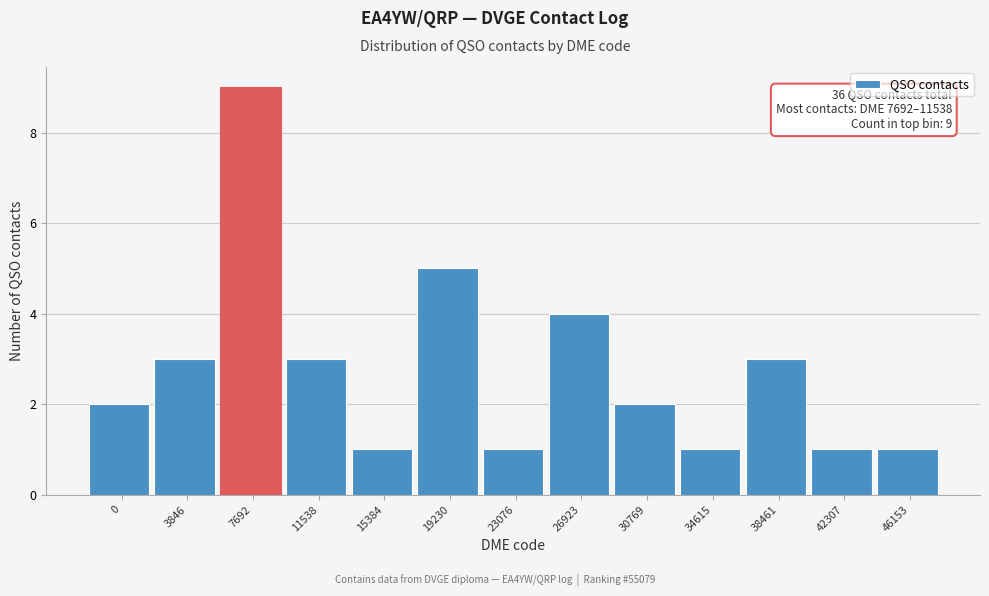

Reading left to right, transcribe all the data shown in this chart.

0=2	3846=3	7692=9	11538=3	15384=1	19230=5	23076=1	26923=4	30769=2	34615=1	38461=3	42307=1	46153=1